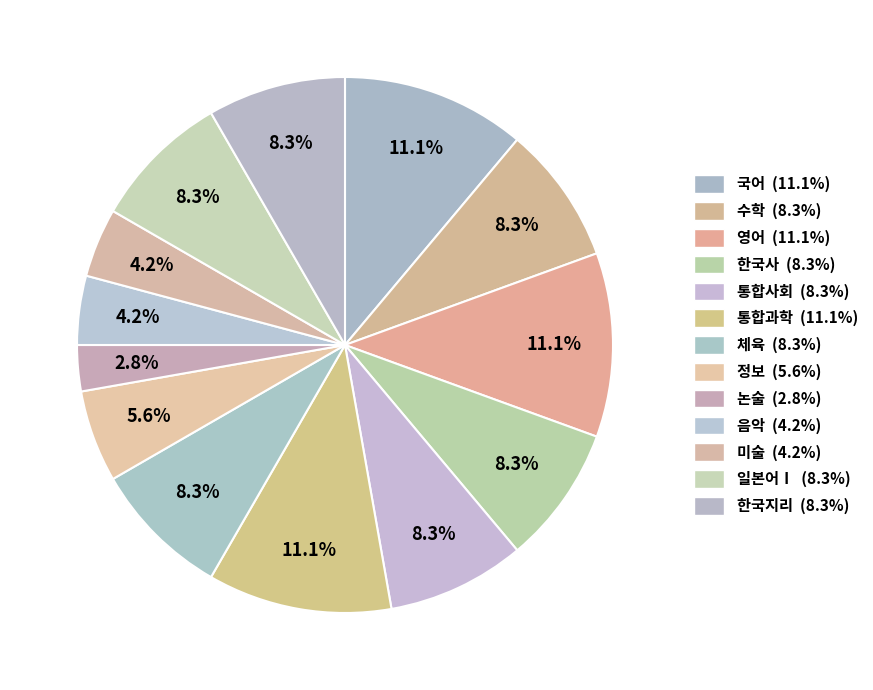

The 통합과학 slice represents 22% of the pie. True or false?

False